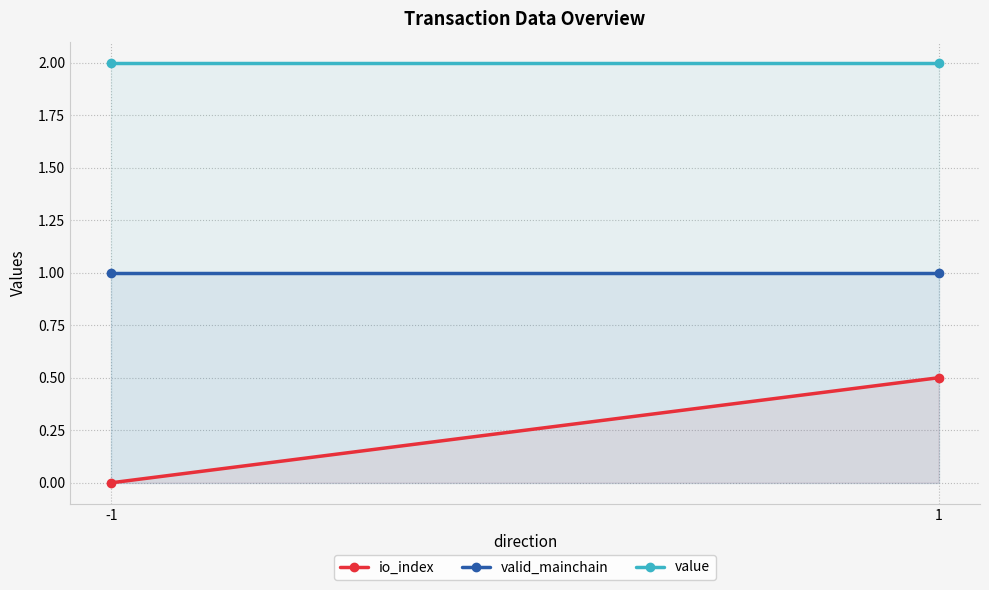

What are all the series names shown in the legend?

io_index, valid_mainchain, value